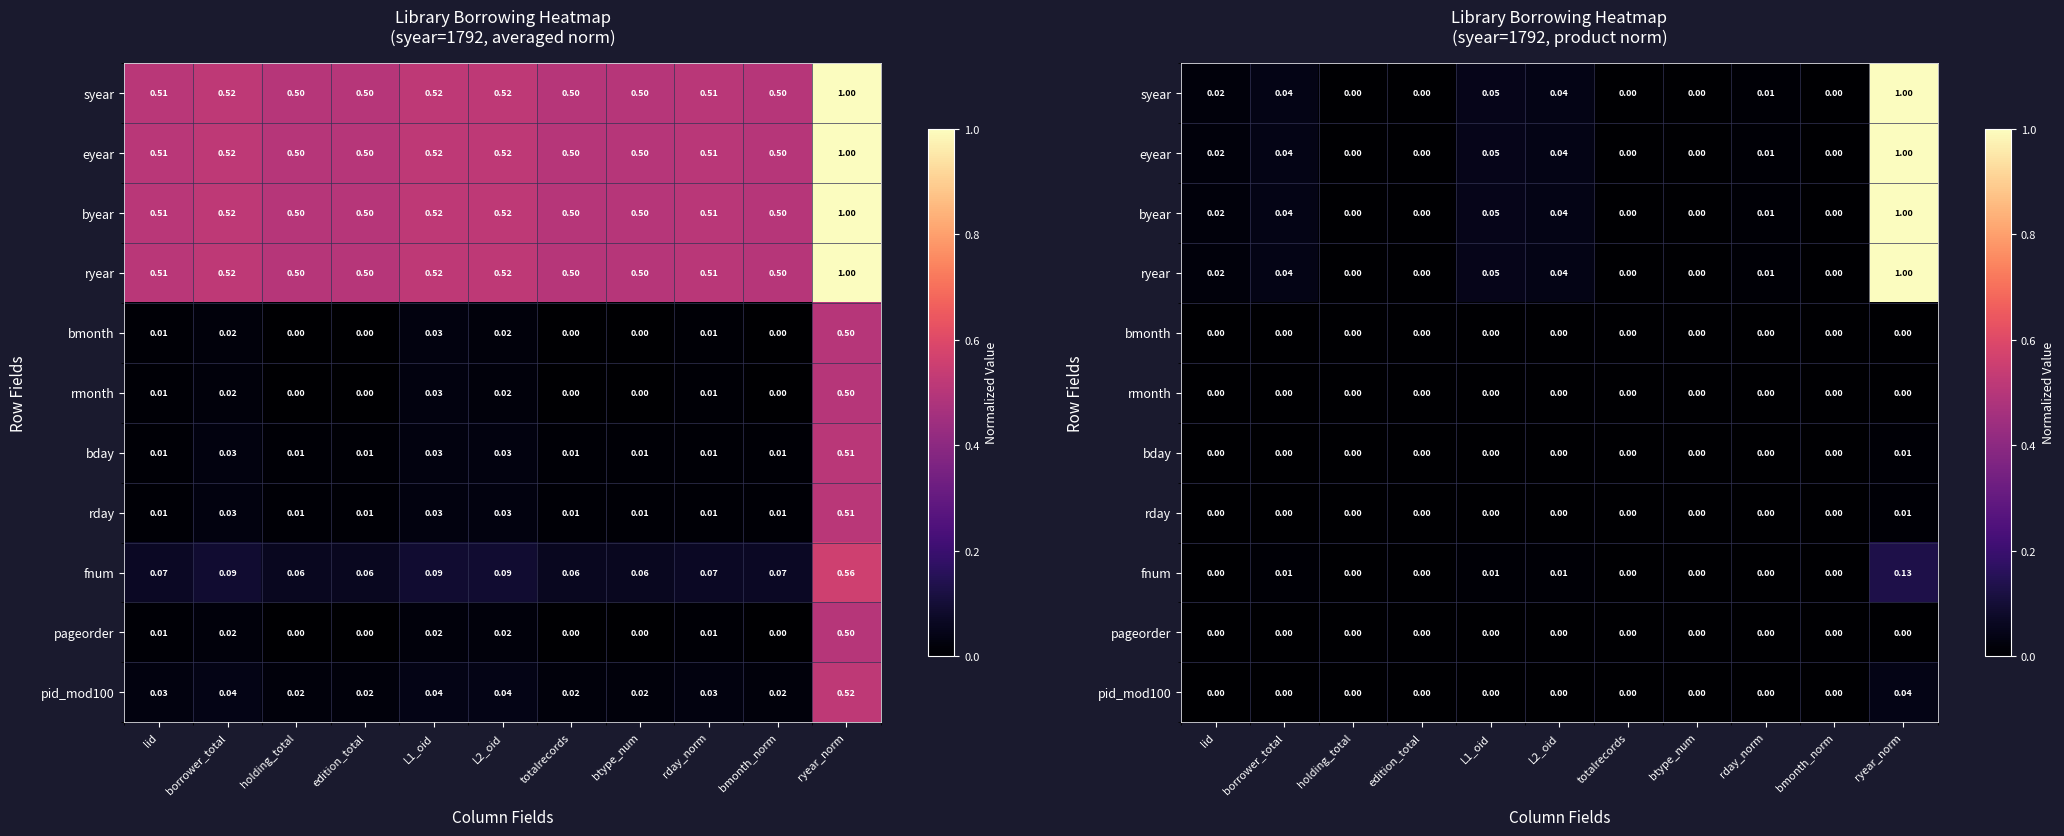

Which category has the highest value across all series?

ryear_norm